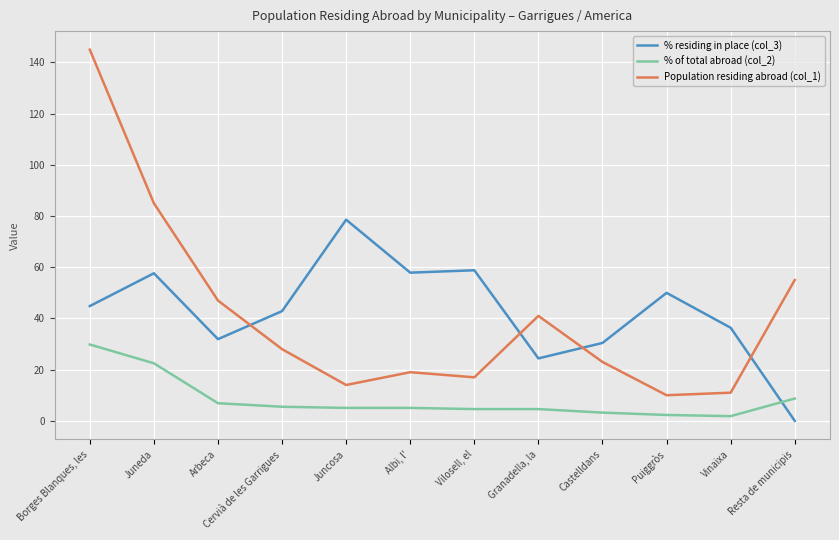

Rank the series by their maximum value, from lowest to highest.

% of total abroad (col_2), % residing in place (col_3), Population residing abroad (col_1)